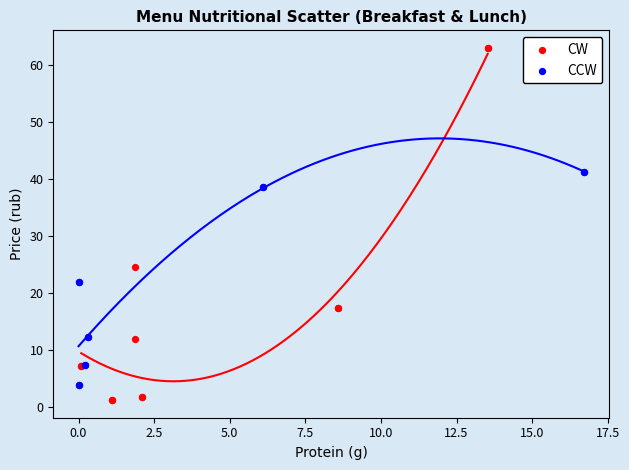

Which series reaches the minimum Y coordinate?

CW